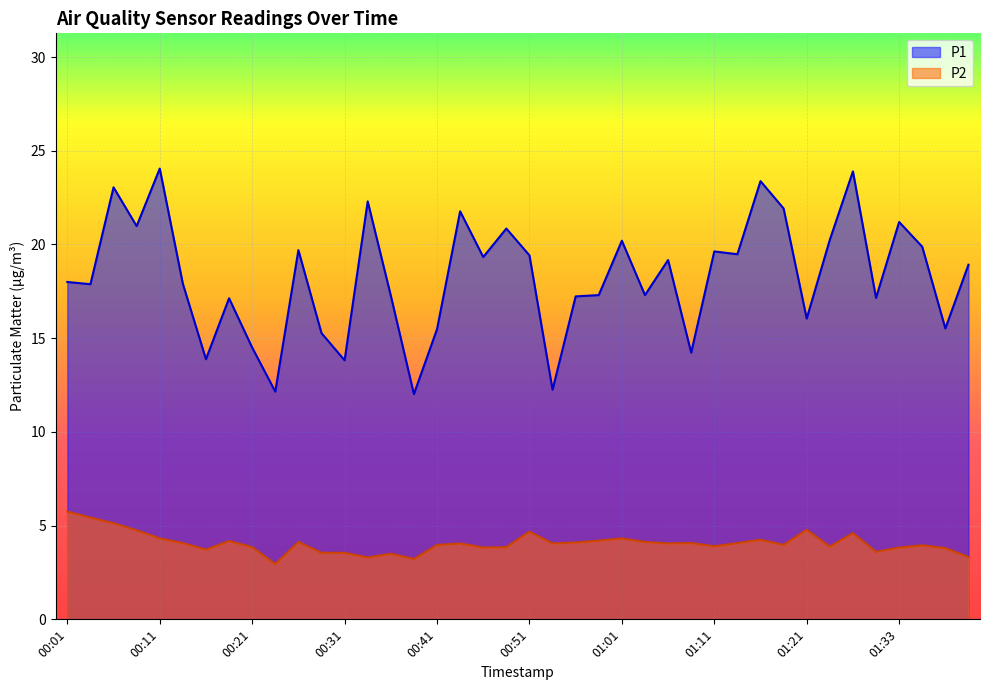

Rank the categories by P2 value from highest to lowest.

00:01, 00:04, 00:06, 01:21, 00:09, 00:51, 01:25, 00:11, 01:01, 01:16, 00:58, 00:18, 00:26, 01:03, 00:55, 00:13, 01:08, 01:13, 00:43, 00:53, 01:06, 00:41, 01:18, 01:36, 01:11, 01:23, 00:21, 00:48, 00:46, 01:33, 01:38, 00:16, 01:31, 00:28, 00:31, 00:36, 01:41, 00:33, 00:38, 00:23